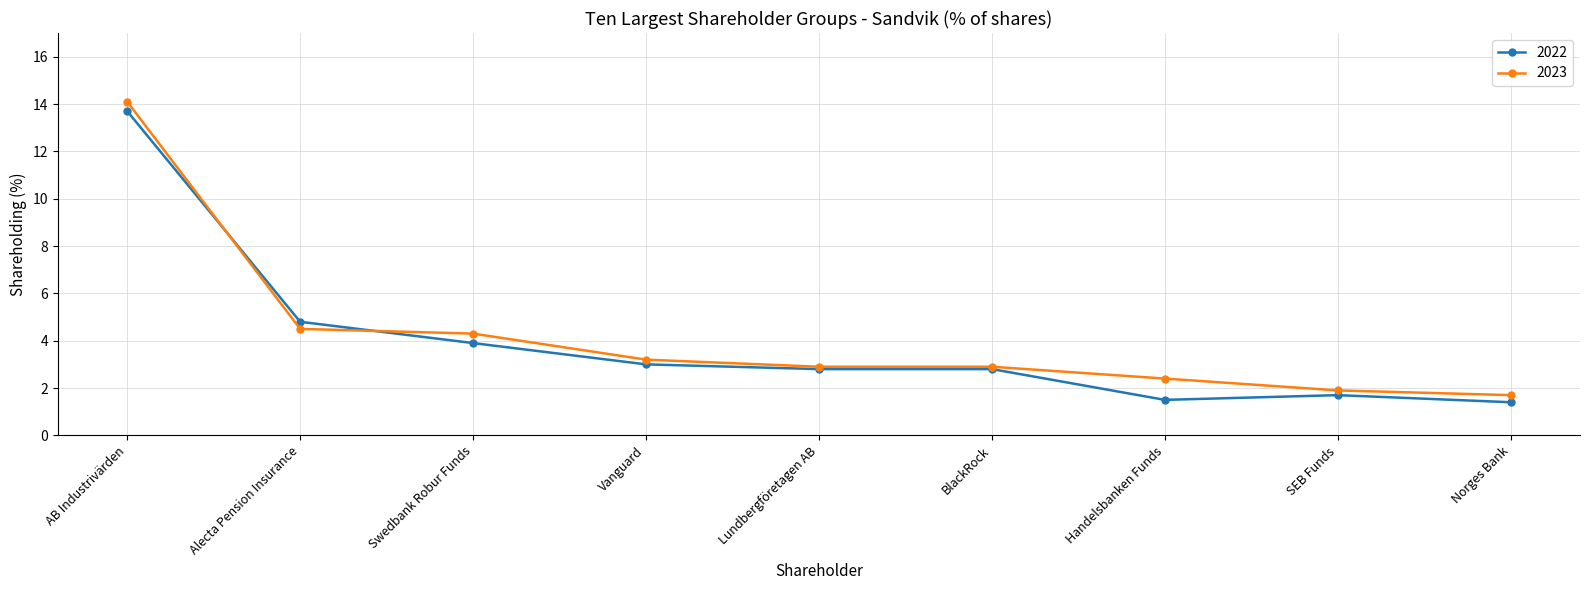

Which series changed the most between BlackRock and Norges Bank?

2022